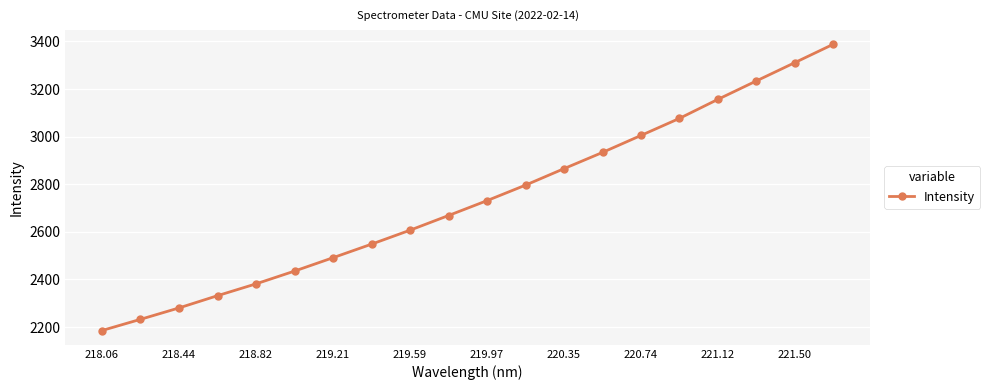

What is the sum of all values?

54660.3